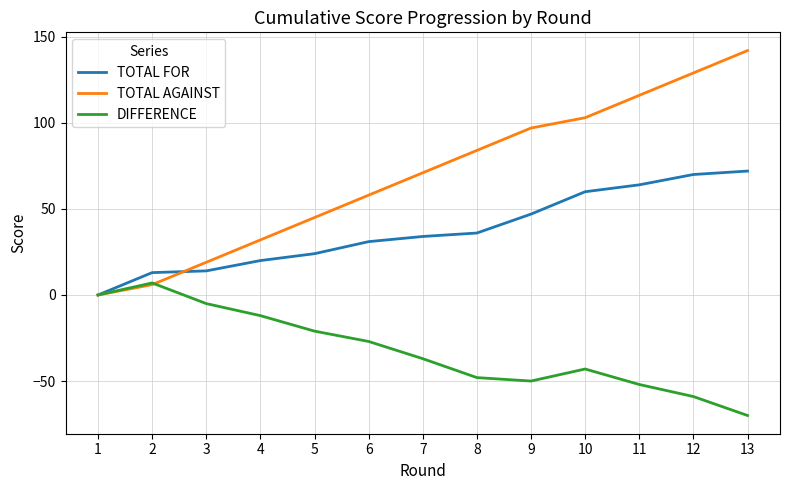

Which category has the highest value in the DIFFERENCE series?

2